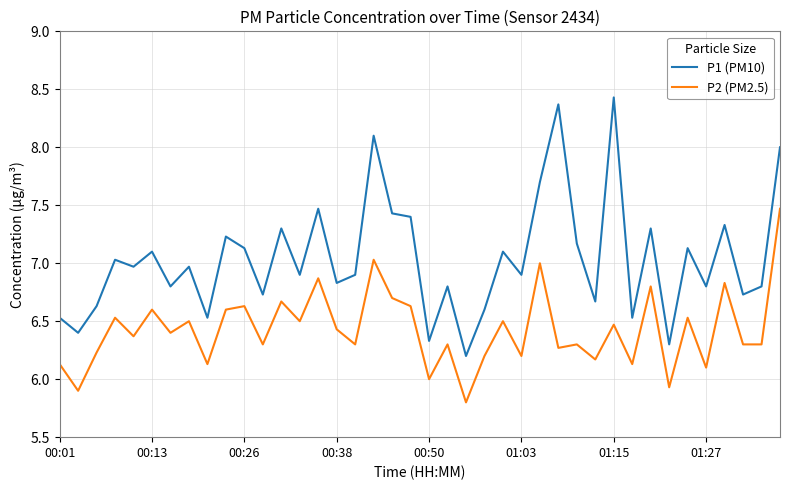

Rank the series by their average value, from lowest to highest.

P2 (PM2.5), P1 (PM10)